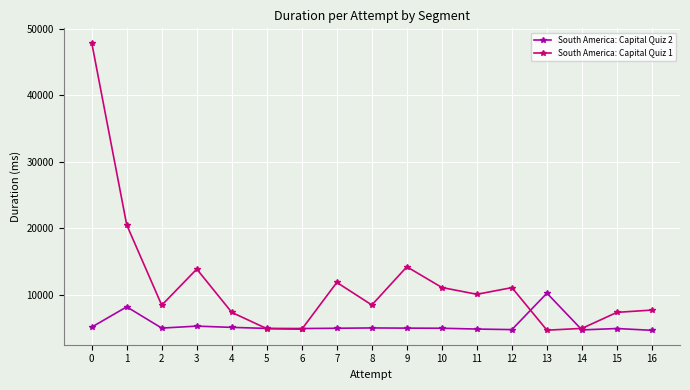

Between 8 and 15, which series saw the biggest shift?

South America: Capital Quiz 1